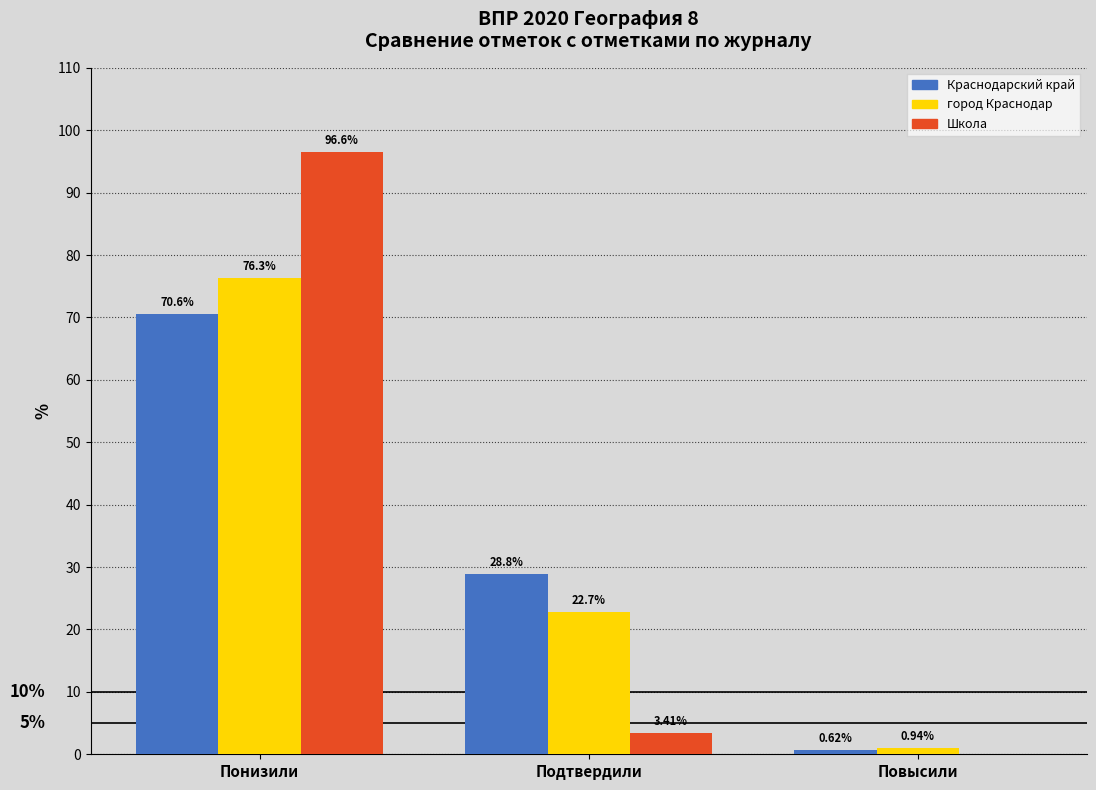

What is the sum of the Школа values at Повысили and Понизили?

96.6